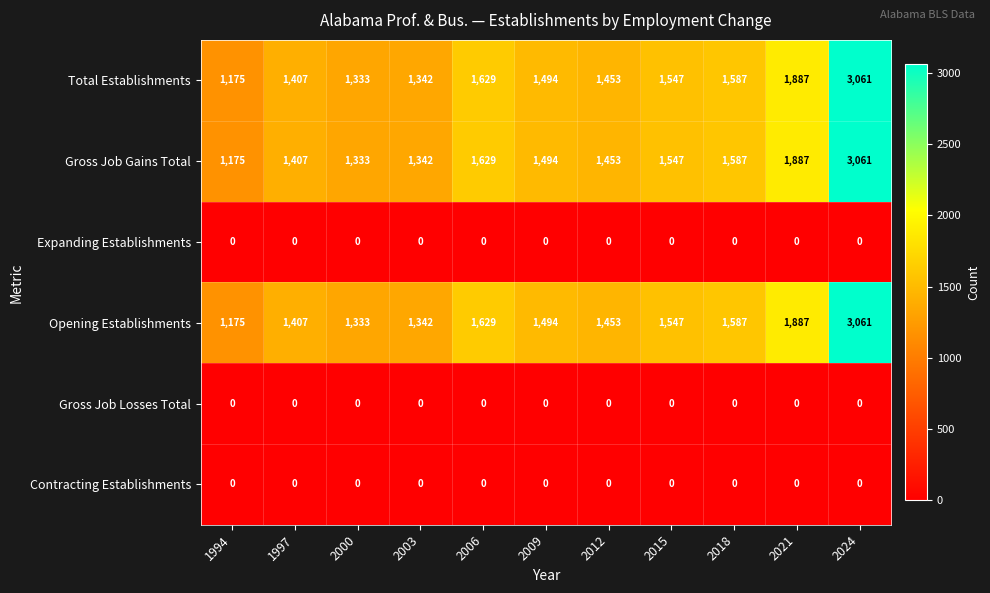

At which category does the chart reach its peak across all series?

2024